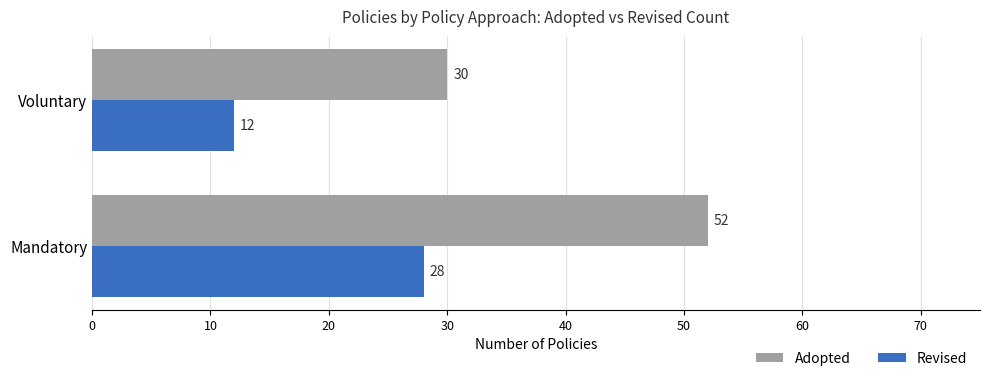

How many data points does each series have?

2